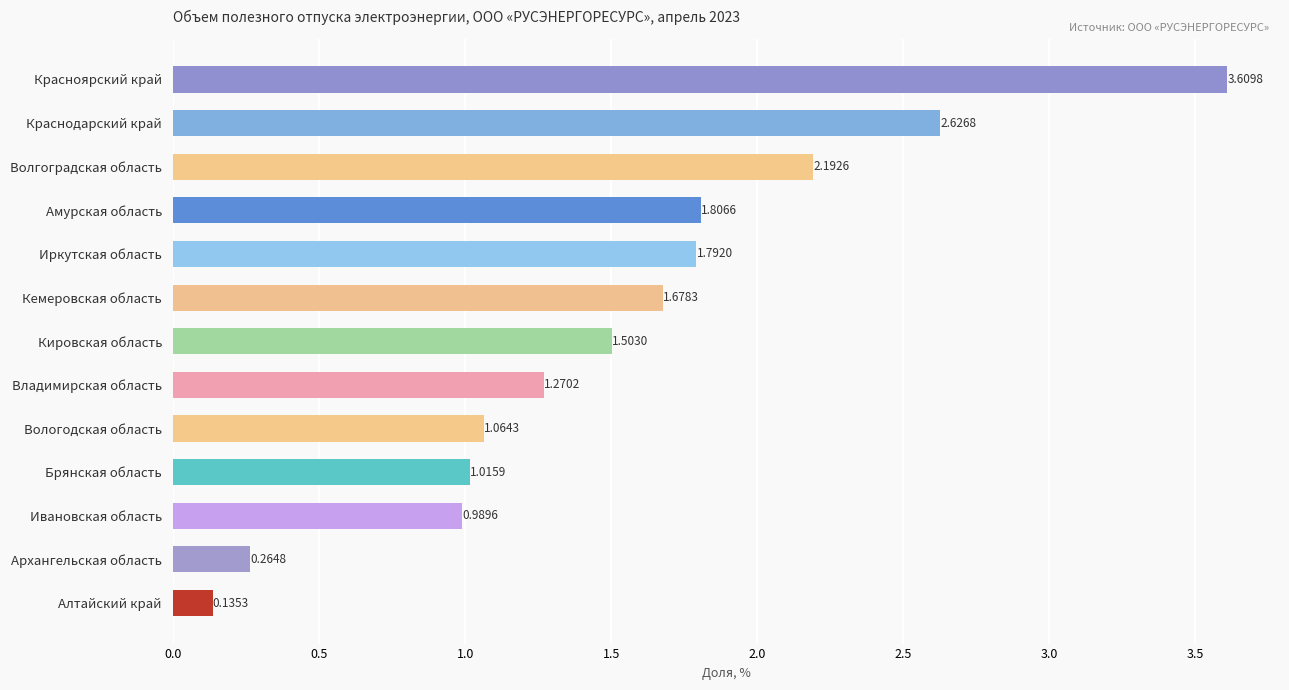

Between Брянская область and Амурская область, which is larger?

Амурская область